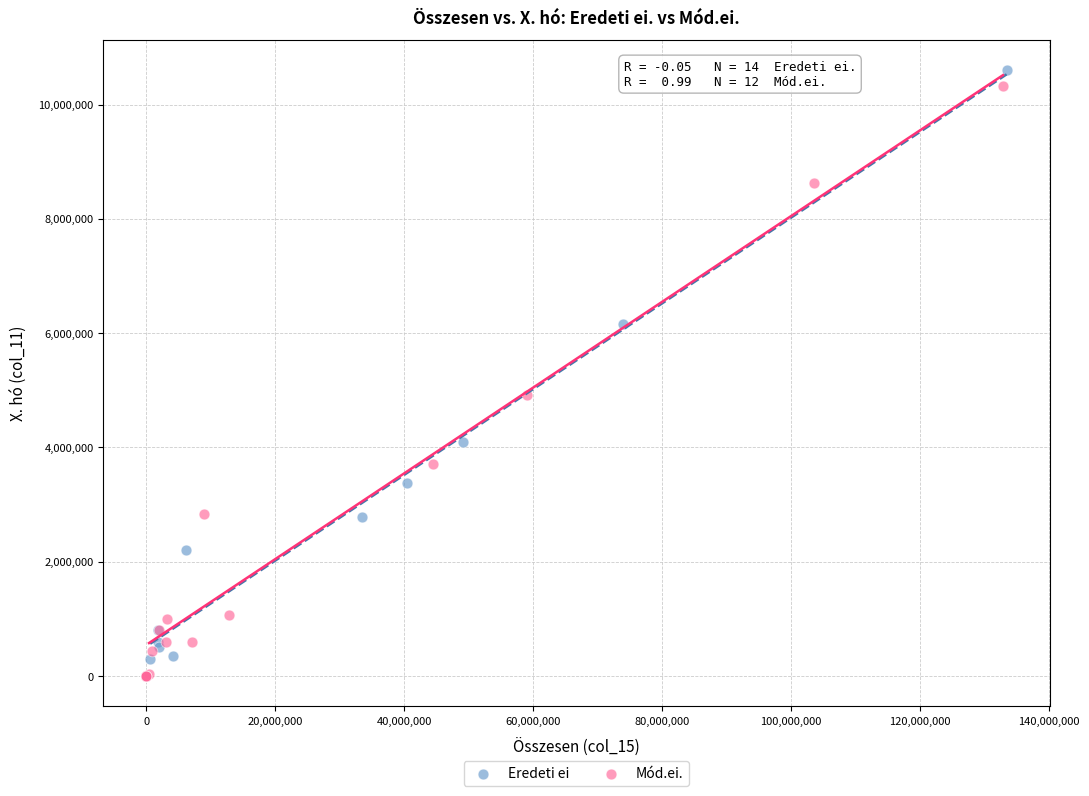

Which series has the largest Y range (max minus min)?

Eredeti ei